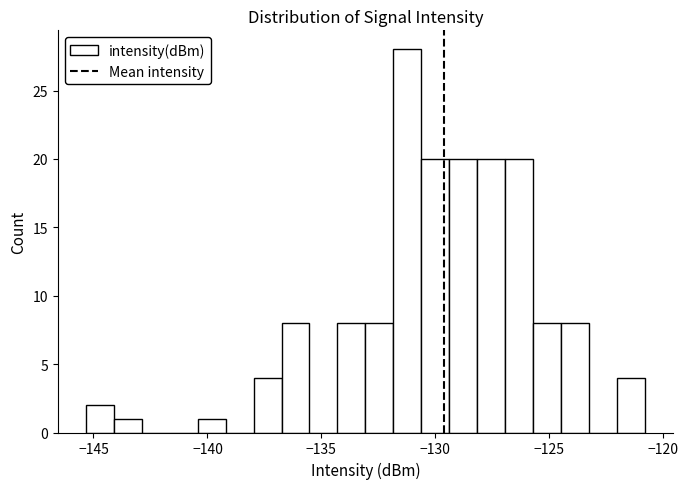

Read against the x-axis, roughly where is the centre of the tallest bar?

-131.0